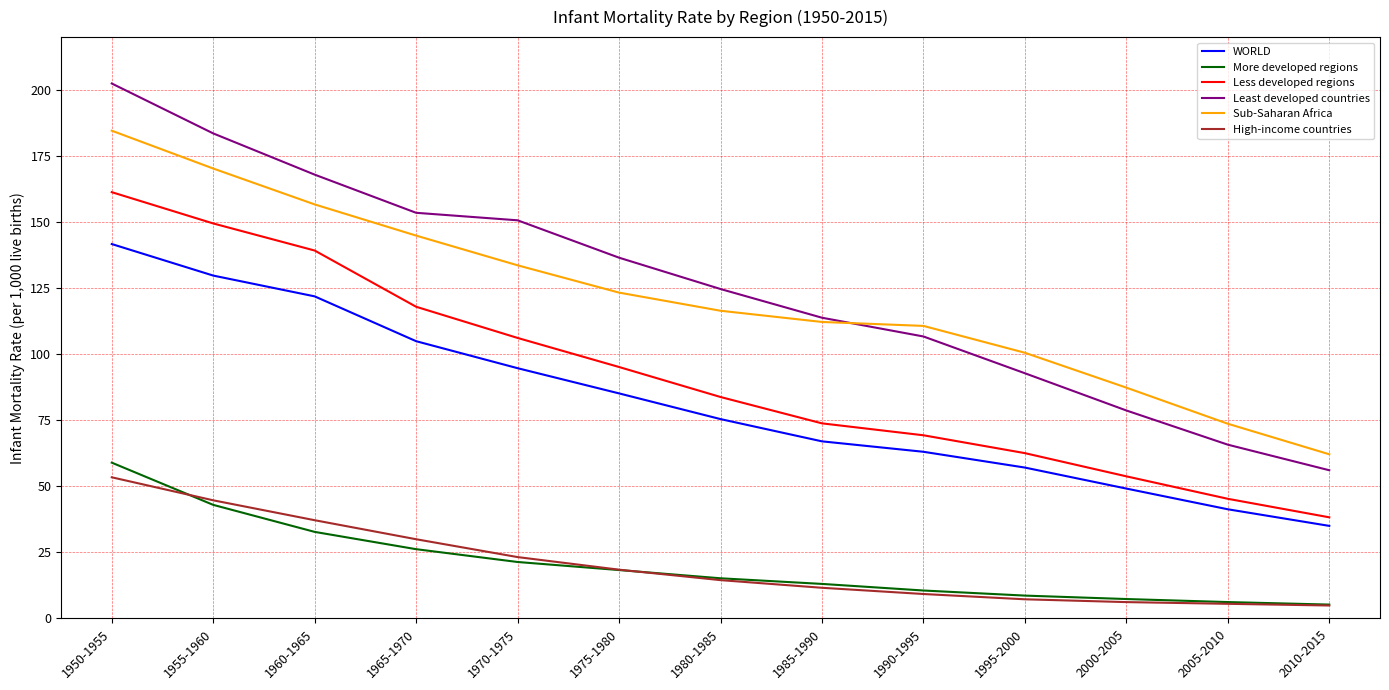

What is the approximate value of Sub-Saharan Africa at 1965-1970?

144.9